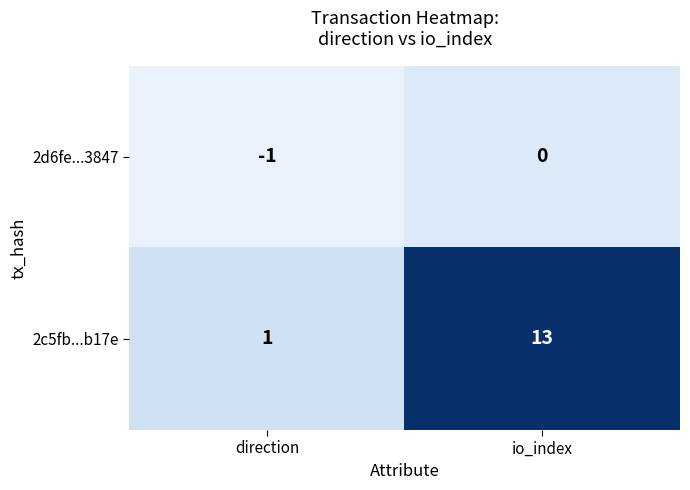

Rank the series by their maximum value, from highest to lowest.

2c5fb...b17e, 2d6fe...3847